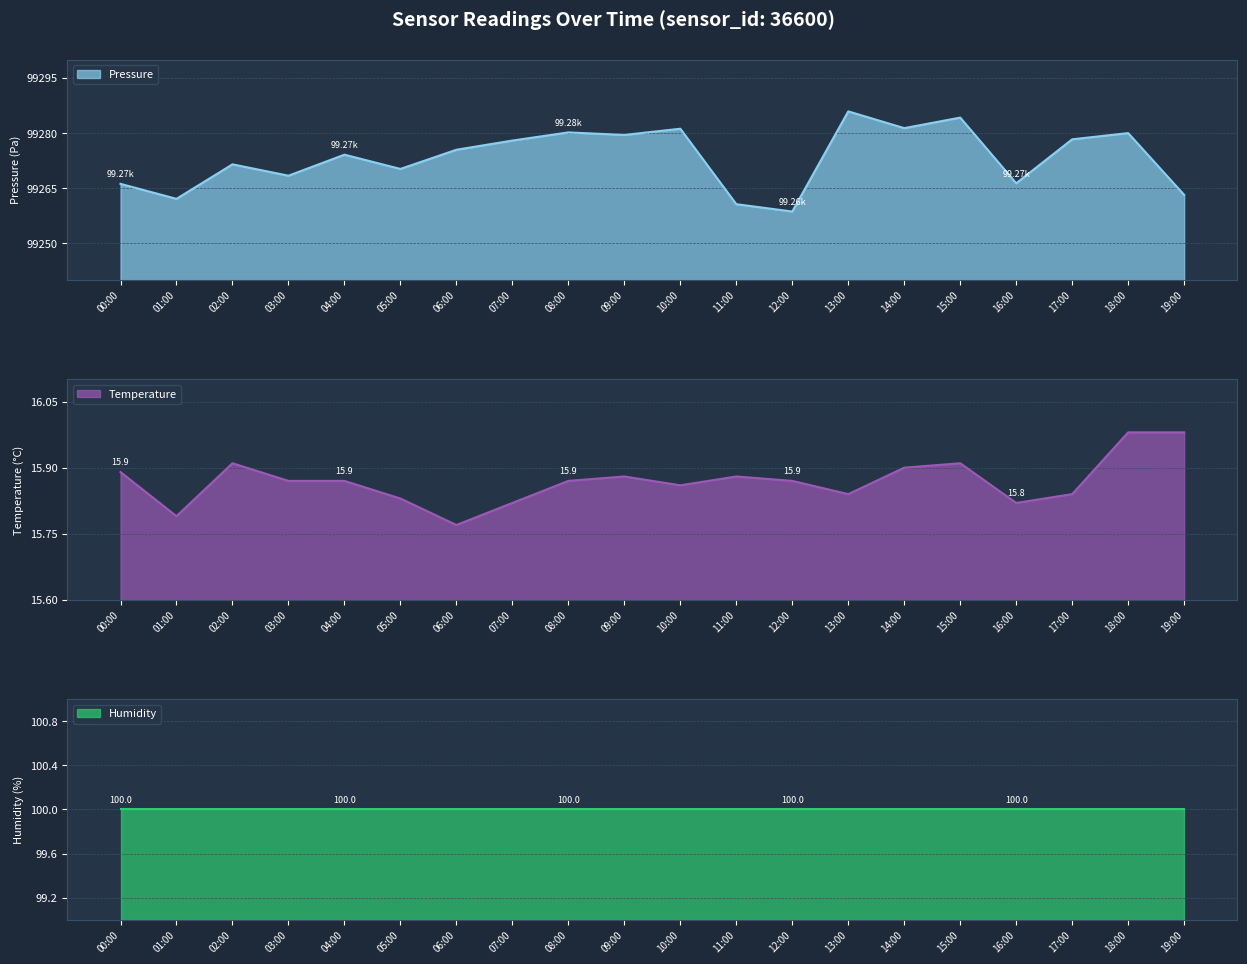

Where is the first local maximum for Pressure?

02:00